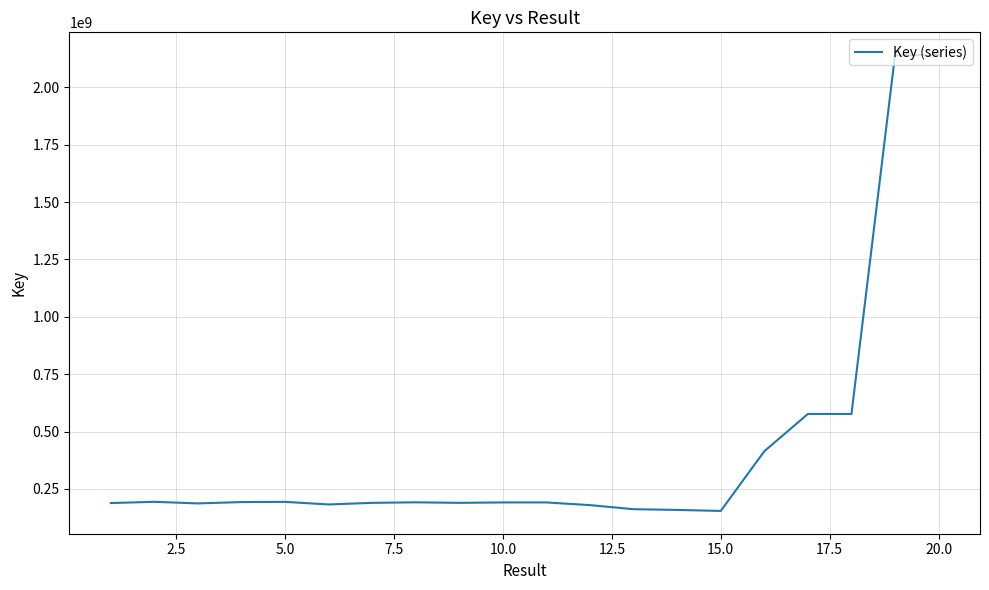

What is the difference between the maximum and minimum values?

1985995637